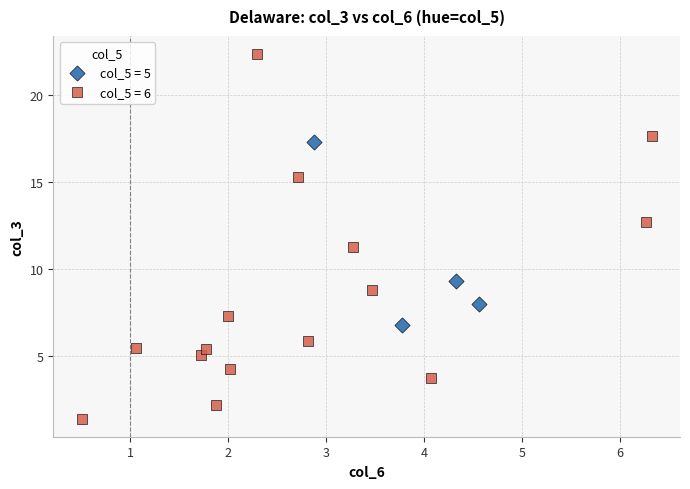

Which series has the widest spread of Y values?

col_5 = 6